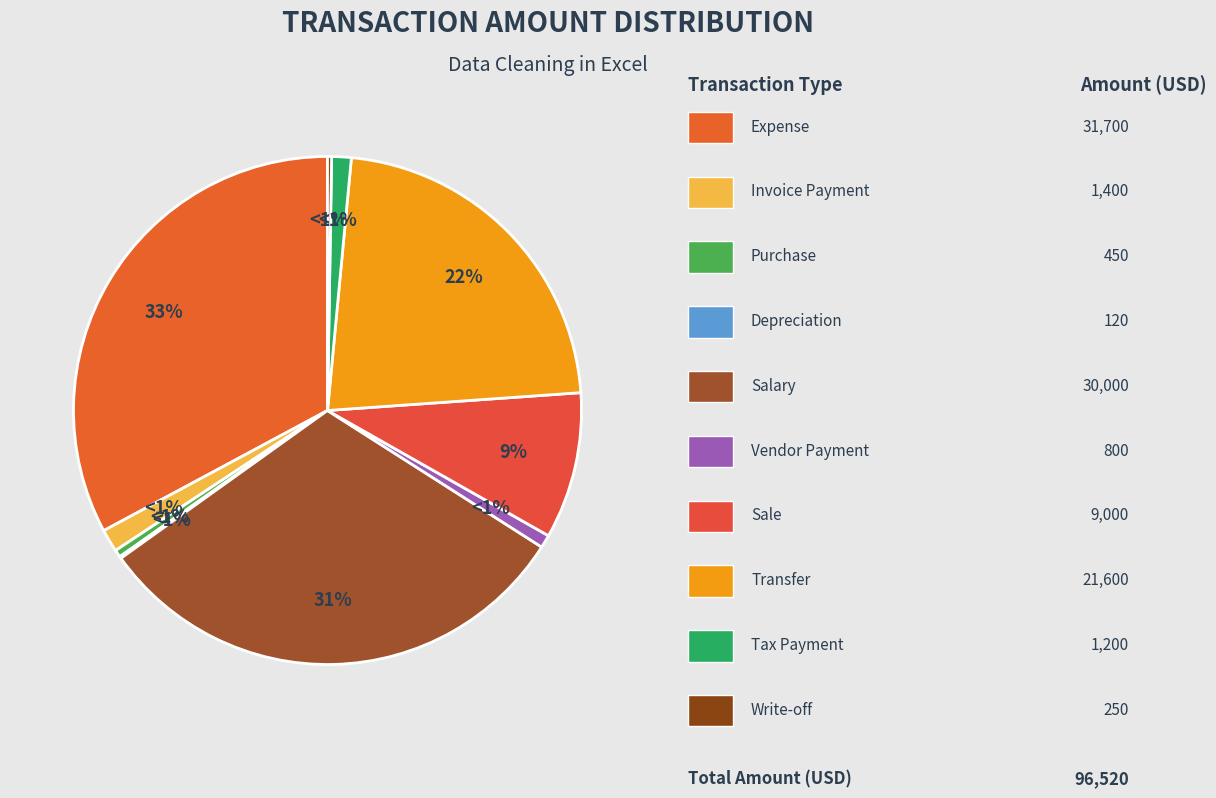

Does Write-off represent more than half of the total?

No